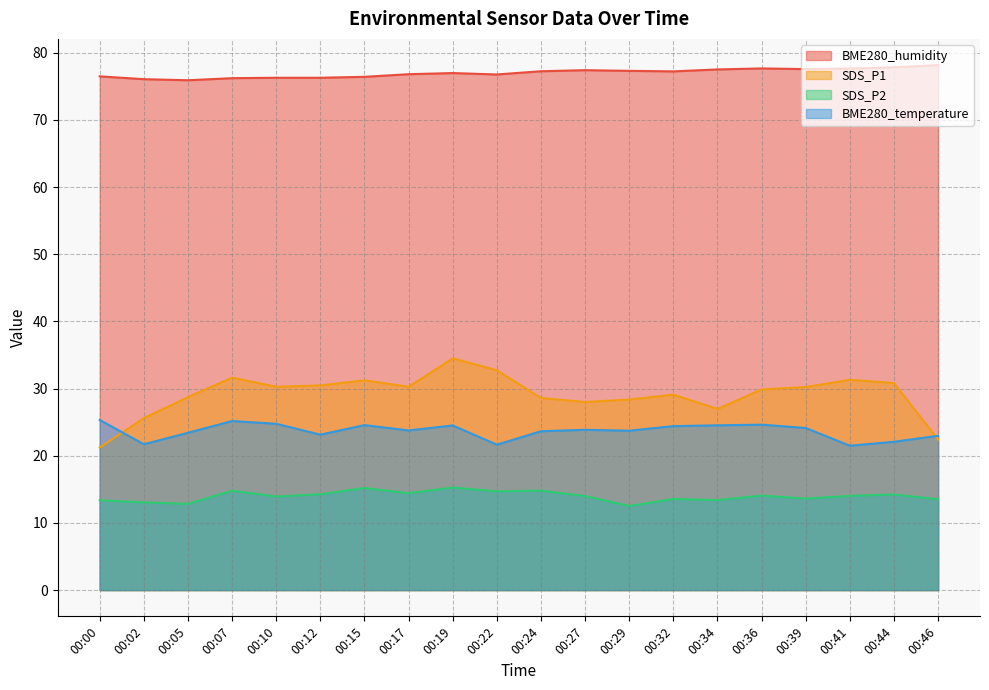

Which label corresponds to the smallest value in the chart?

00:29